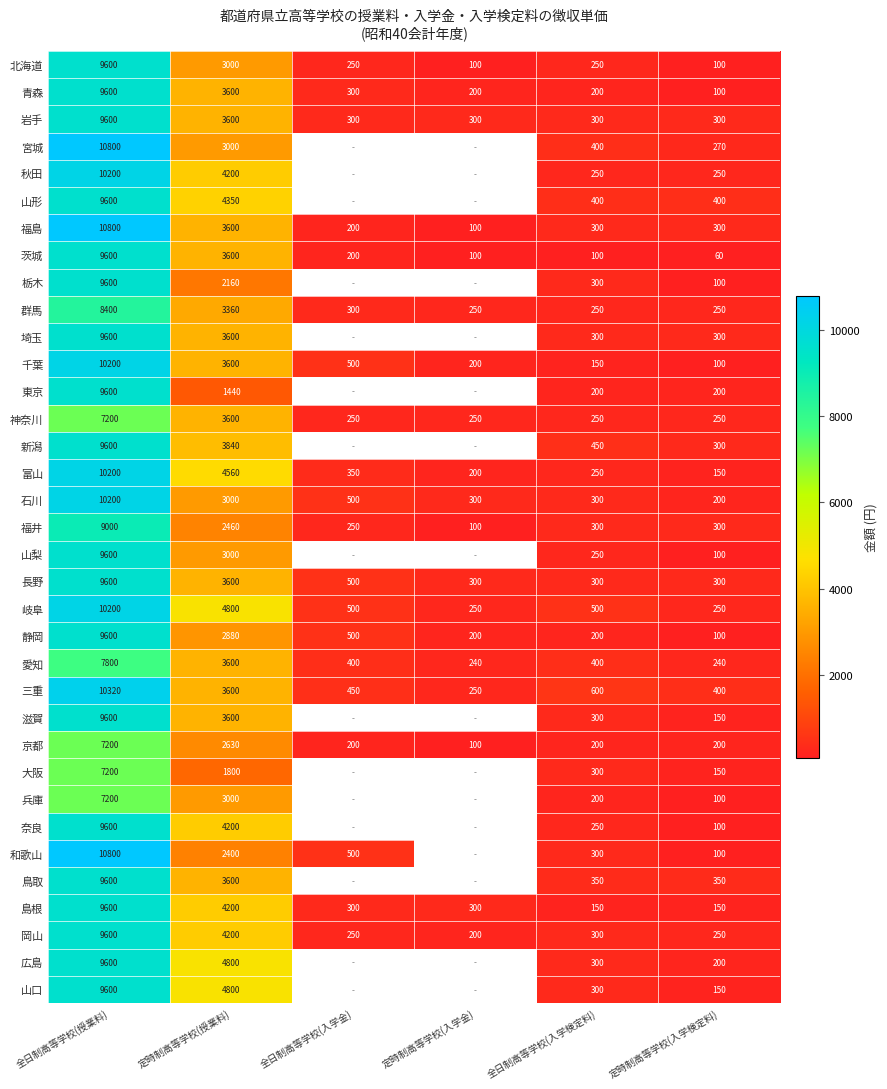

List the labels in order of 三重 value, smallest first.

定時制高等学校(入学金), 定時制高等学校(入学検定料), 全日制高等学校(入学金), 全日制高等学校(入学検定料), 定時制高等学校(授業料), 全日制高等学校(授業料)